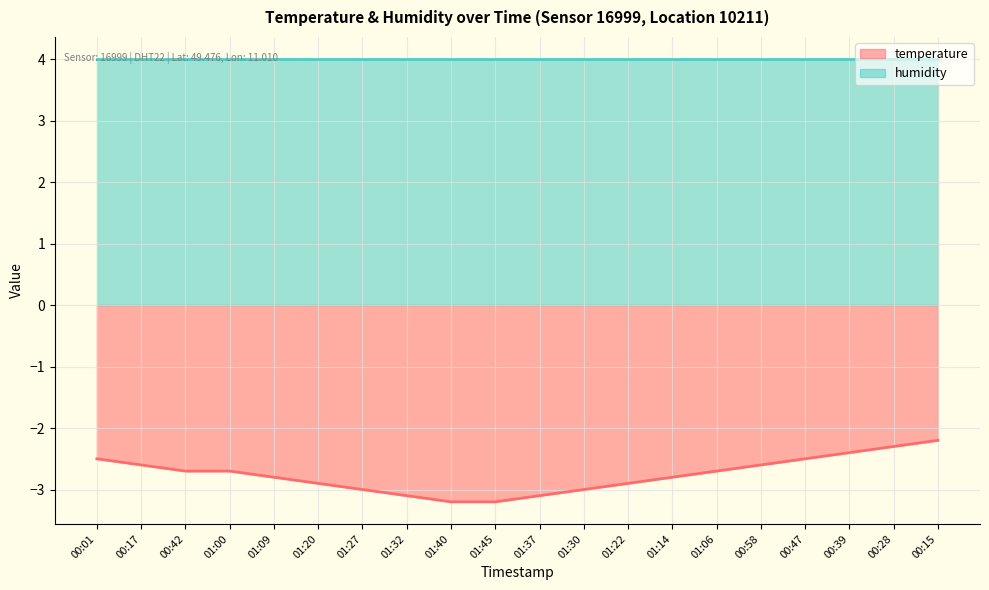

Does the chart display data point markers on the line(s)?

No